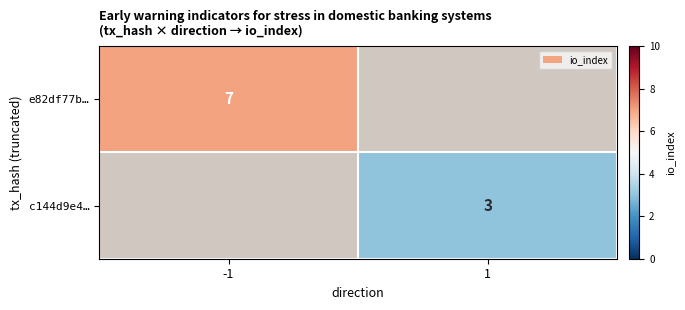

True or false: c144d9e4… has a value of 3 at 1.

True